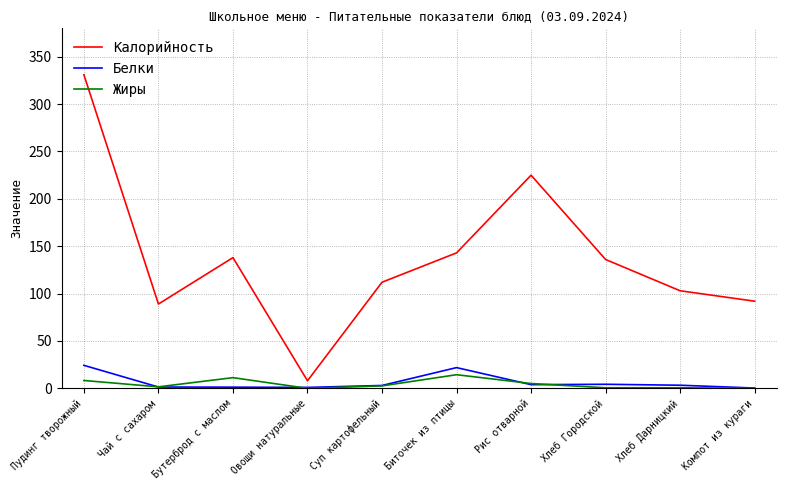

Read the Жиры value at Биточек из птицы.

14.4